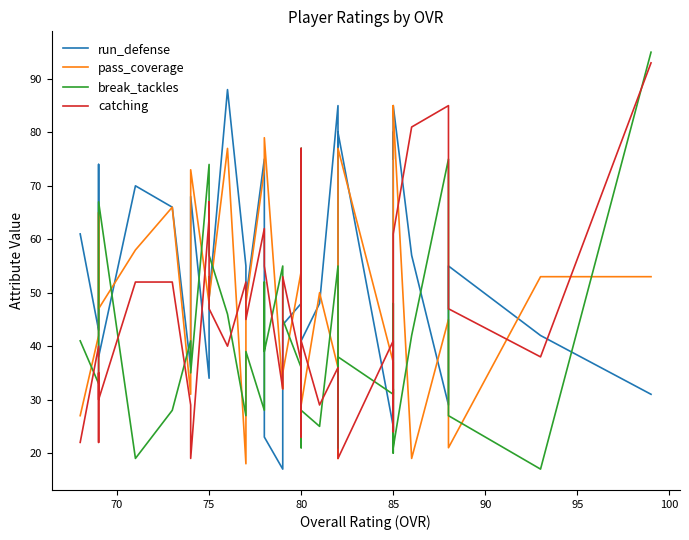

Where is run_defense nearest to the value 52?

75